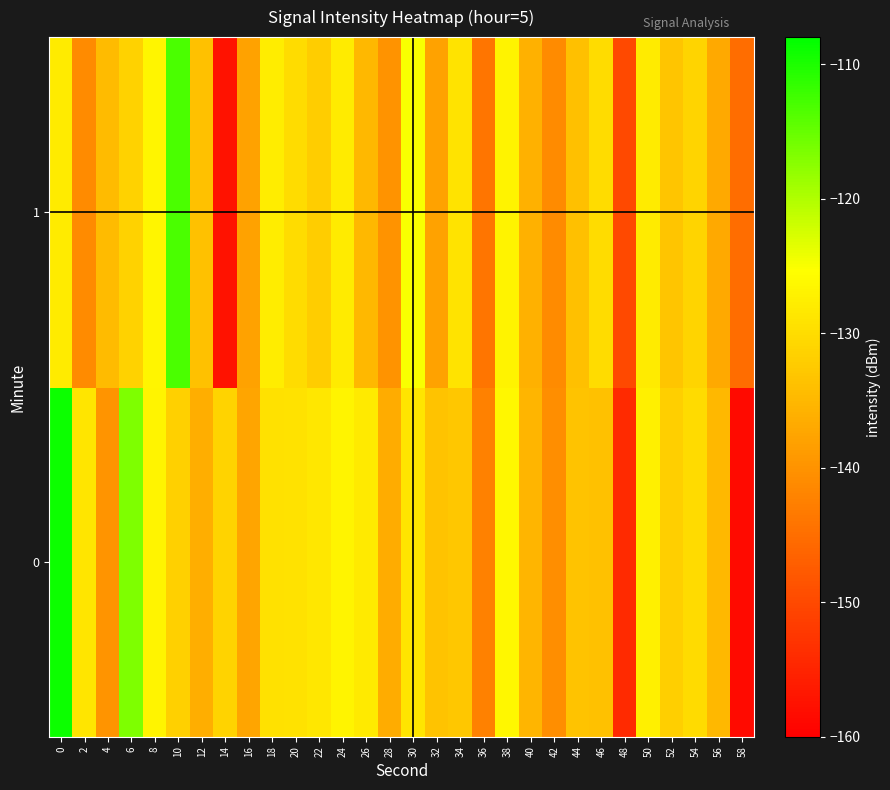

What is the spread (max minus min) of values at 40?

0.7